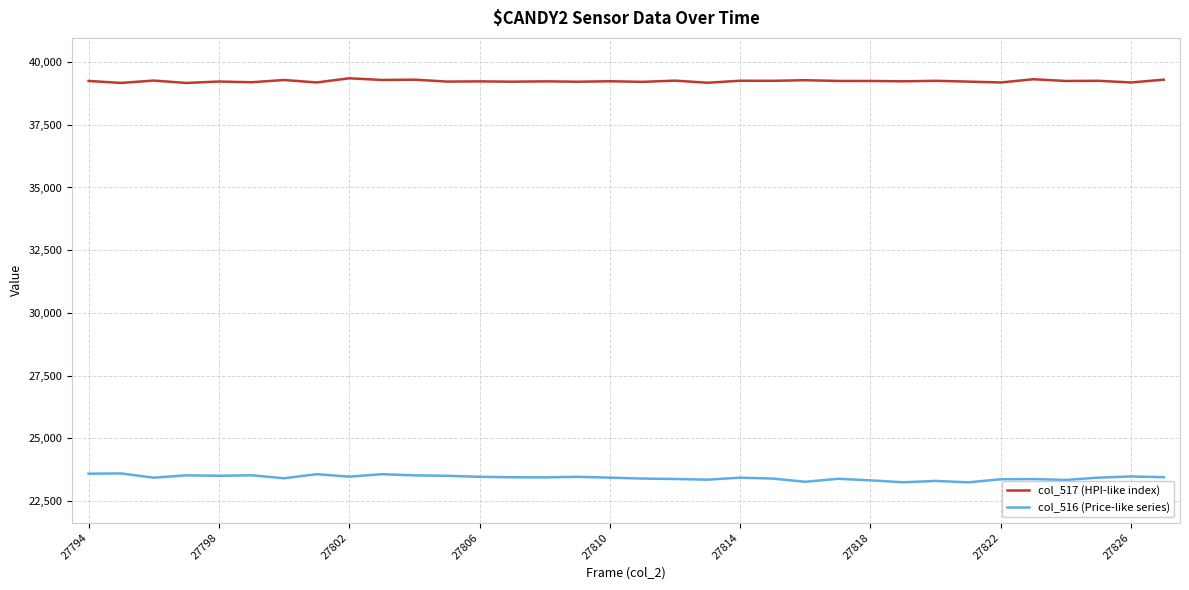

True or false: col_517 (HPI-like index) has more than 1 interior local peaks.

True